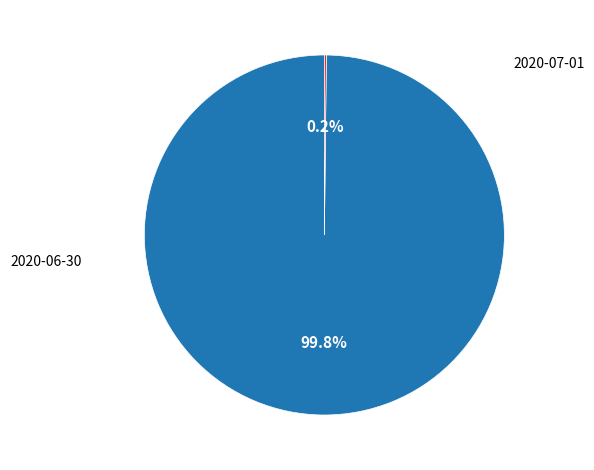

To the nearest percent, what is the difference between the 2020-07-01 and 2020-06-30 slice percentages?

100%